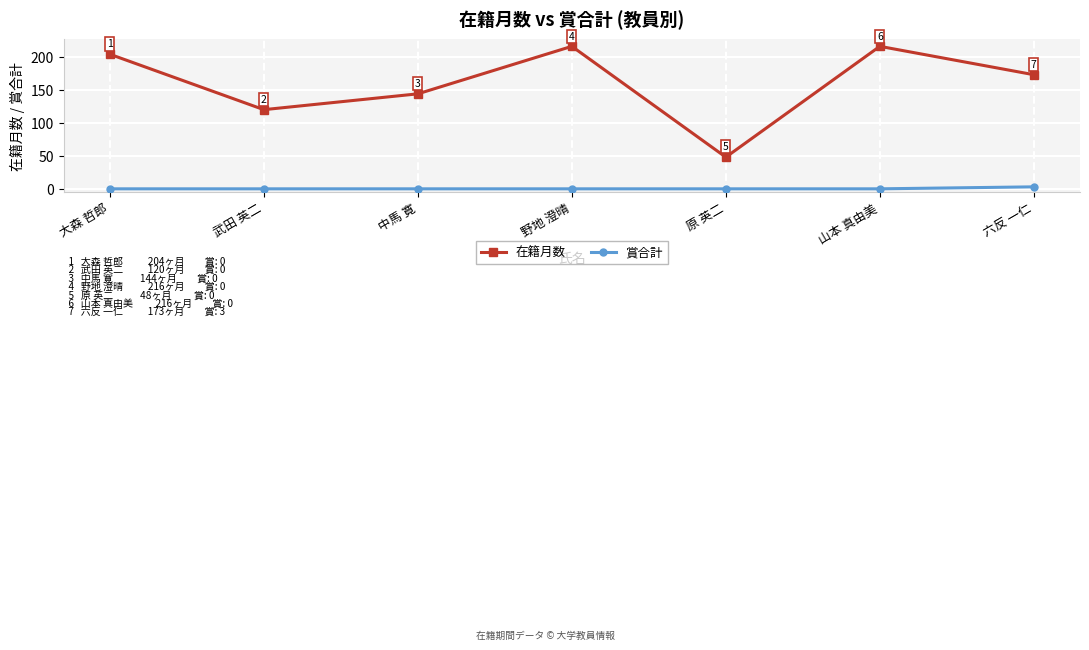

What are all the series names shown in the legend?

在籍月数, 賞合計